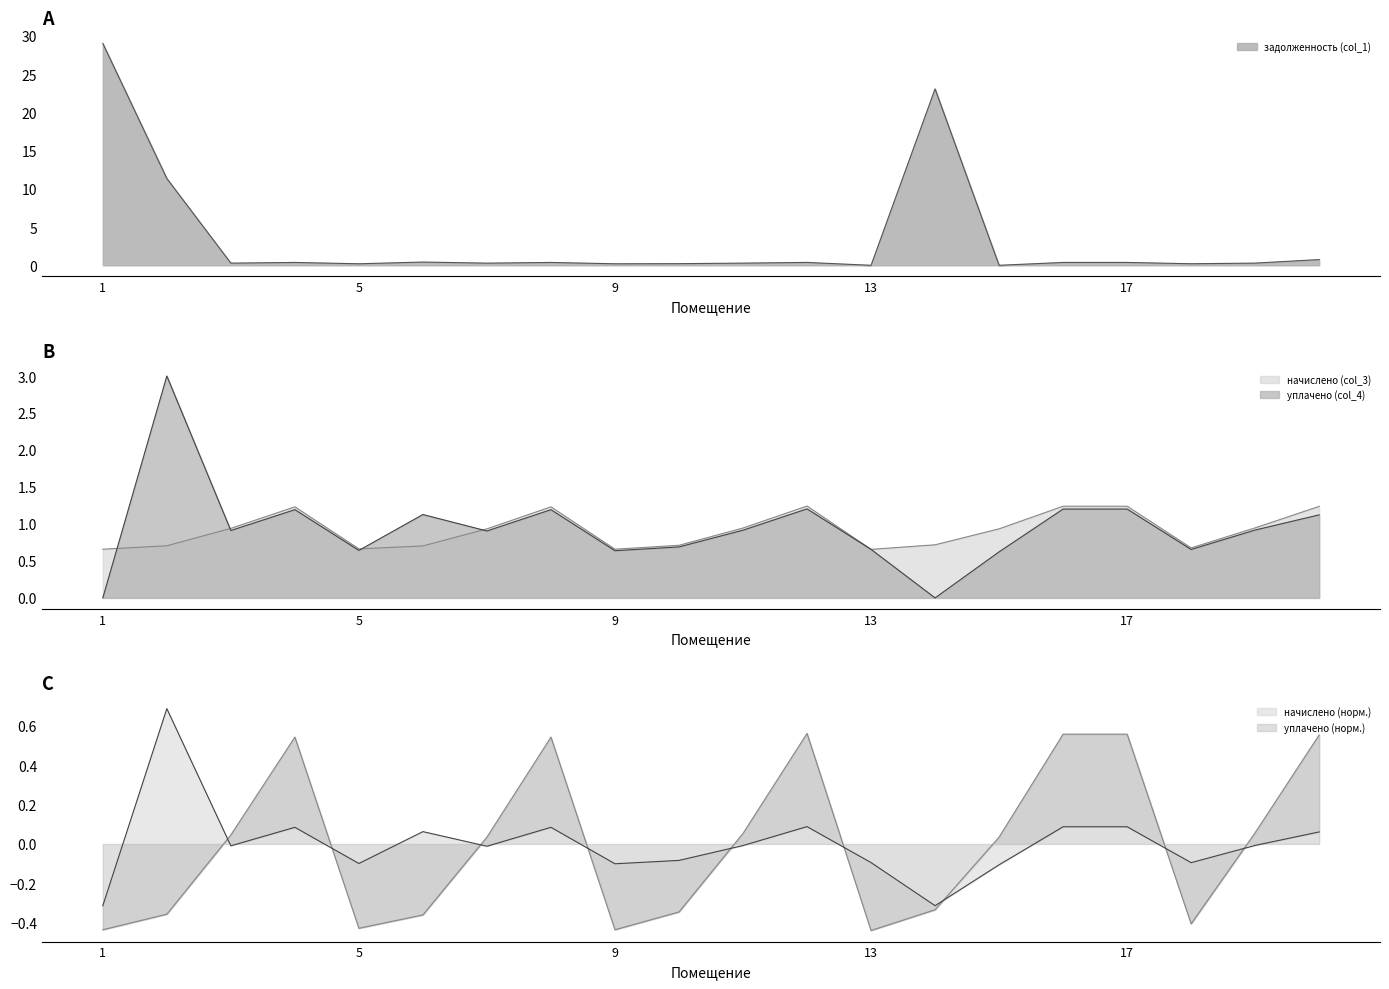

What is the difference between the уплачено (col_4) values at 15 and 12?

0.2